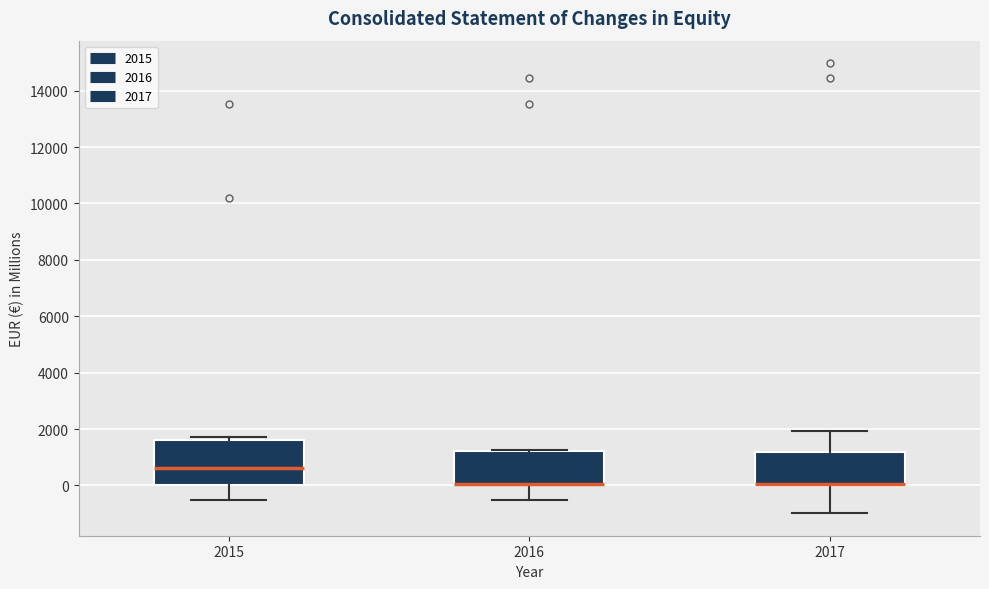

Reading left to right, transcribe this box plot: for each box, give where its median line is, the range the box spans, and where its two whiskers end, as read against the y-axis. The values are not printed on the chart, so give them approximately, as read against the axis.

2015: median 600, box 0 to 1600, whiskers -600 to 1800
2016: median 0 (drawn on the box's lower edge), box 0 to 1200, whiskers -600 to 1200 (just above the box's upper edge)
2017: median 0 (drawn on the box's lower edge), box 0 to 1200, whiskers -1000 to 2000